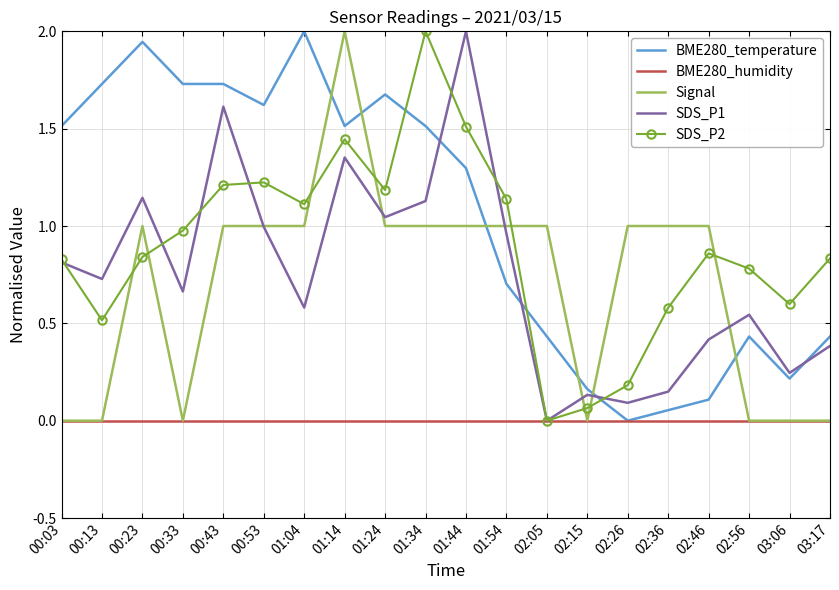

What is the spread (max minus min) of values at 01:04?

2.0